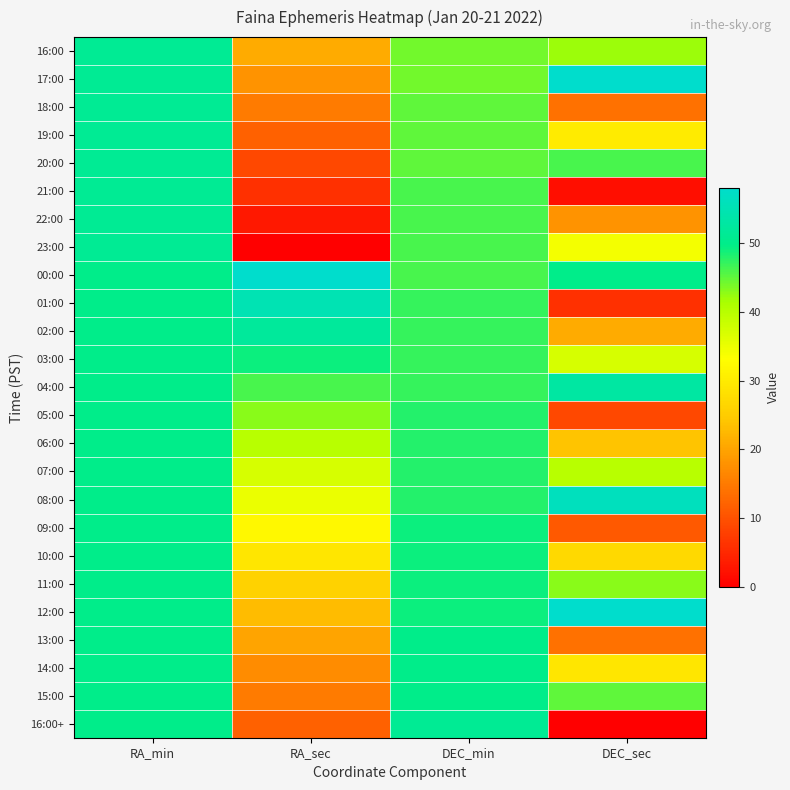

Which series has the widest spread of values?

23:00